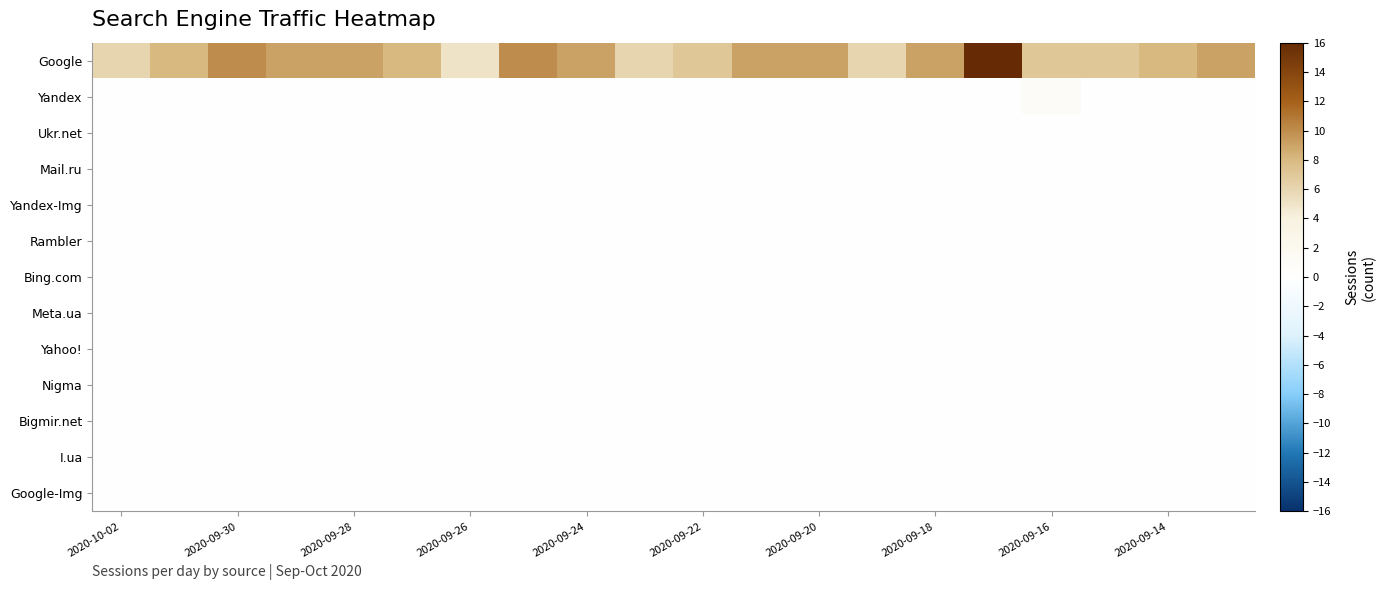

Reading left to right, list all the values displayed in this chart.

Google: 6	8	10	9	9	8	5	10	9	6	7	9	9	6	9	16	7	7	8	9
Yandex: 0	0	0	0	0	0	0	0	0	0	0	0	0	0	0	0	1	0	0	0
Ukr.net: 0	0	0	0	0	0	0	0	0	0	0	0	0	0	0	0	0	0	0	0
Mail.ru: 0	0	0	0	0	0	0	0	0	0	0	0	0	0	0	0	0	0	0	0
Yandex-Img: 0	0	0	0	0	0	0	0	0	0	0	0	0	0	0	0	0	0	0	0
Rambler: 0	0	0	0	0	0	0	0	0	0	0	0	0	0	0	0	0	0	0	0
Bing.com: 0	0	0	0	0	0	0	0	0	0	0	0	0	0	0	0	0	0	0	0
Meta.ua: 0	0	0	0	0	0	0	0	0	0	0	0	0	0	0	0	0	0	0	0
Yahoo!: 0	0	0	0	0	0	0	0	0	0	0	0	0	0	0	0	0	0	0	0
Nigma: 0	0	0	0	0	0	0	0	0	0	0	0	0	0	0	0	0	0	0	0
Bigmir.net: 0	0	0	0	0	0	0	0	0	0	0	0	0	0	0	0	0	0	0	0
I.ua: 0	0	0	0	0	0	0	0	0	0	0	0	0	0	0	0	0	0	0	0
Google-Img: 0	0	0	0	0	0	0	0	0	0	0	0	0	0	0	0	0	0	0	0